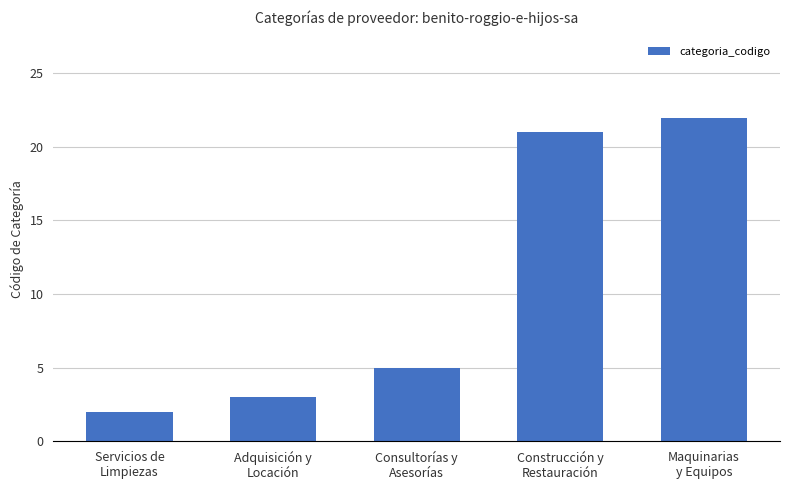

What is the change in value from Servicios de
Limpiezas to Construcción y
Restauración?

+19